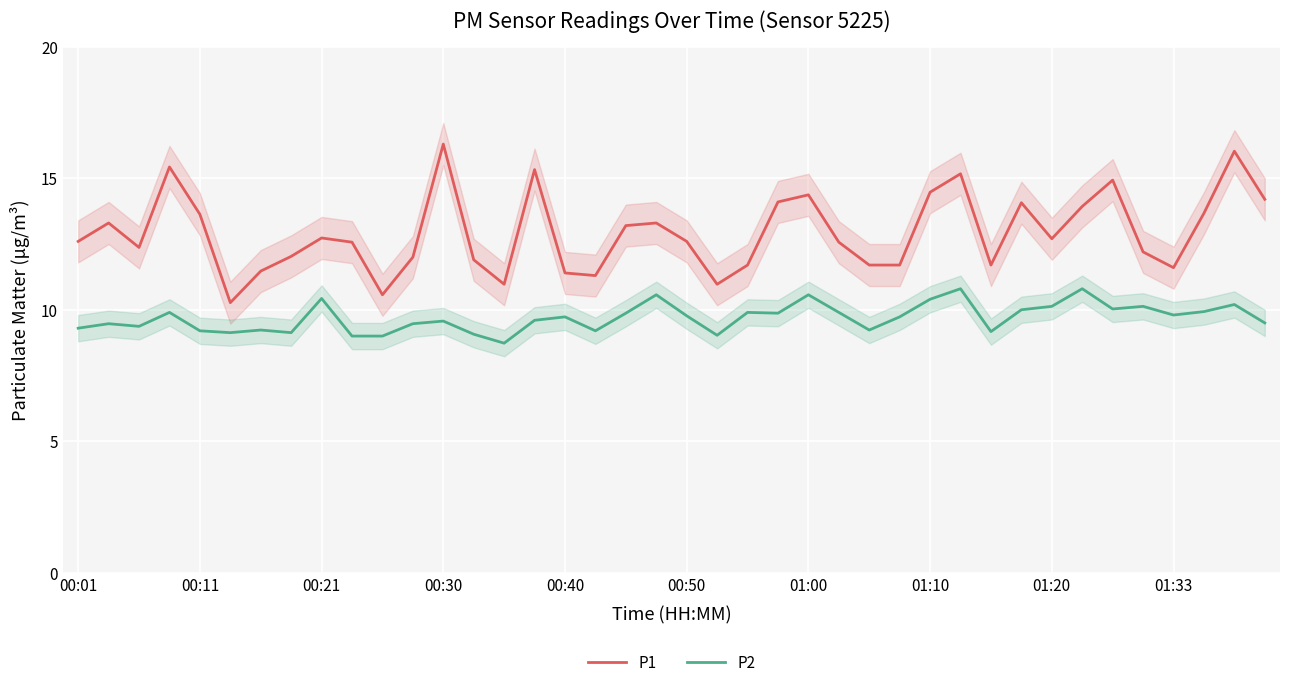

What is the label of the 36th point from the left?

35